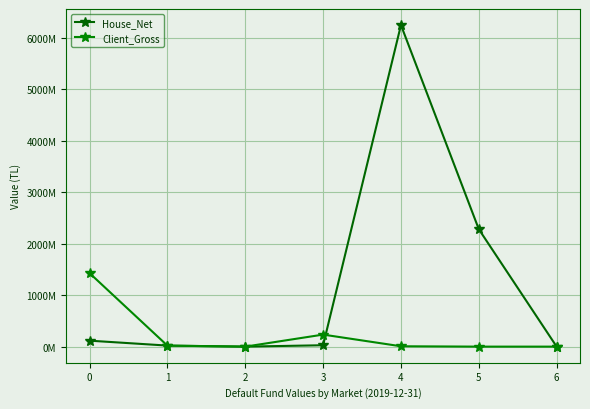

Does the chart have visible grid lines?

Yes